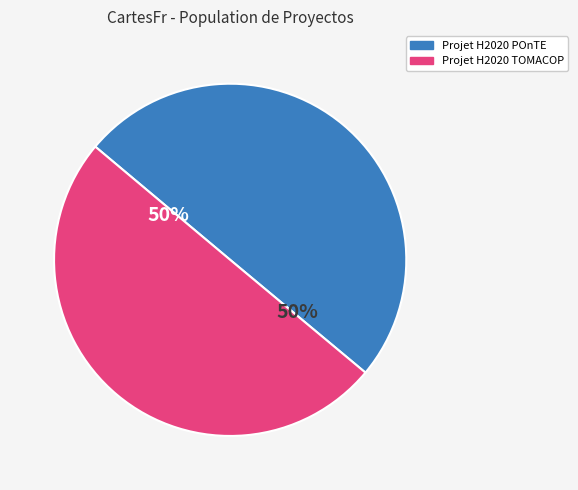

To the nearest percent, what portion does Projet H2020 TOMACOP represent?

50%